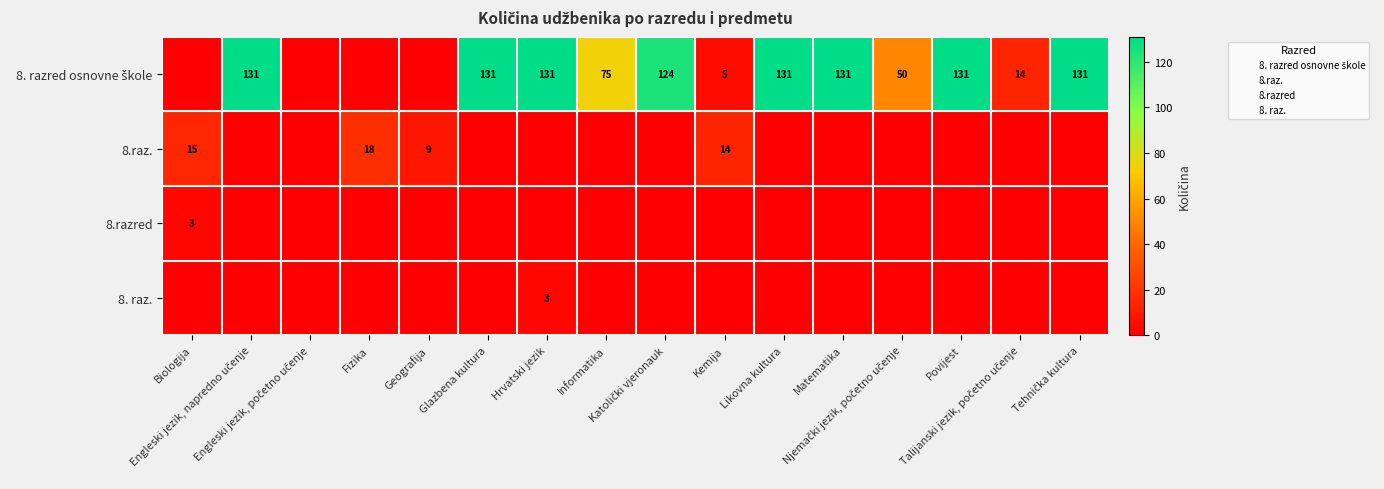

What is the maximum value shown in the chart?

131